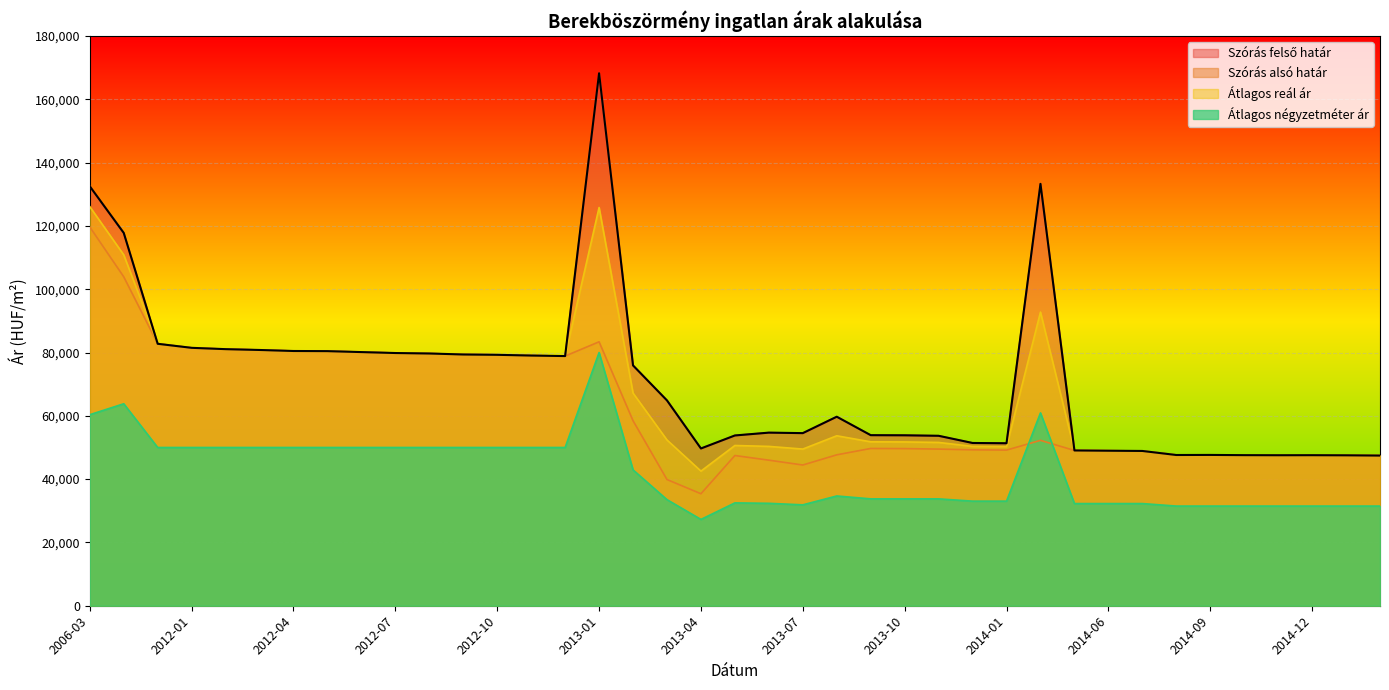

What is the average value of the Szórás alsó határ series?

62795